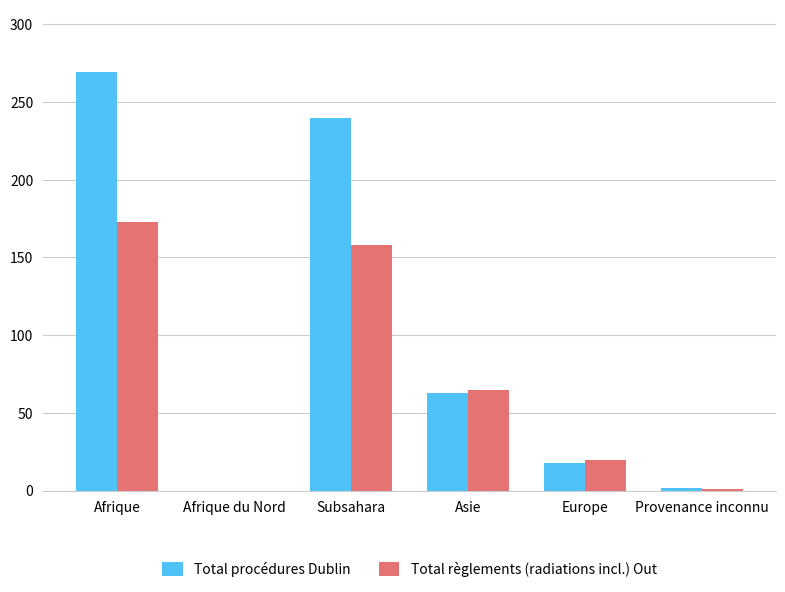

What is the spread (max minus min) of values at Europe?

2